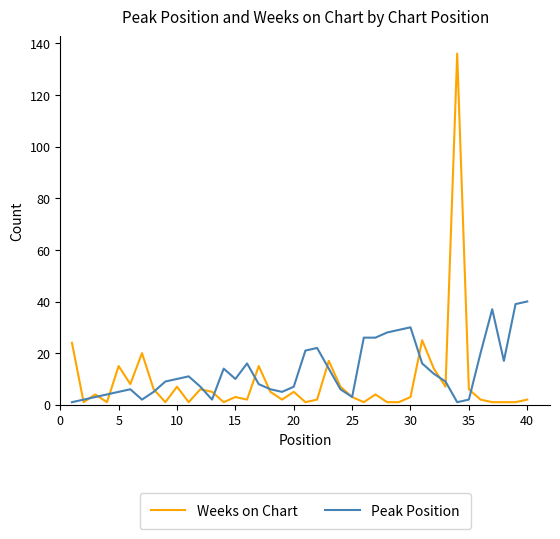

What is the greatest value displayed?

136